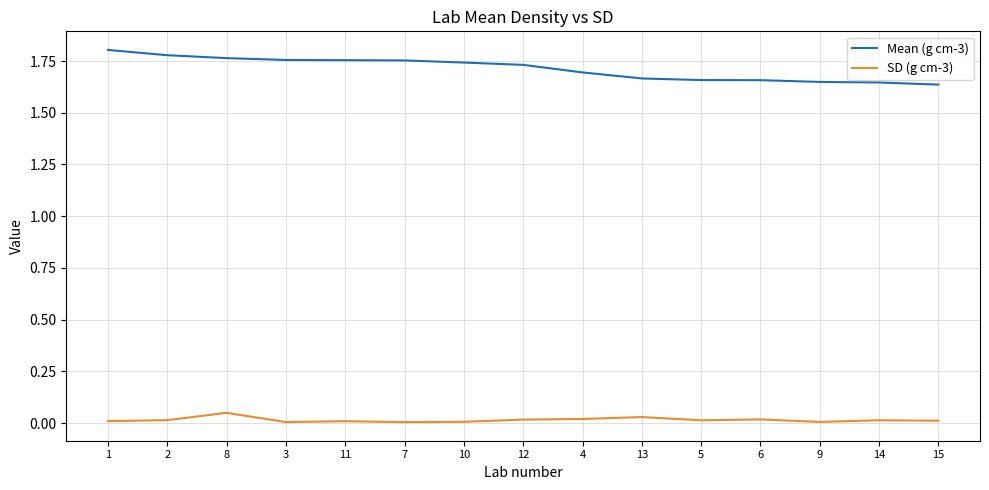

Which series has the widest spread of values?

Mean (g cm-3)